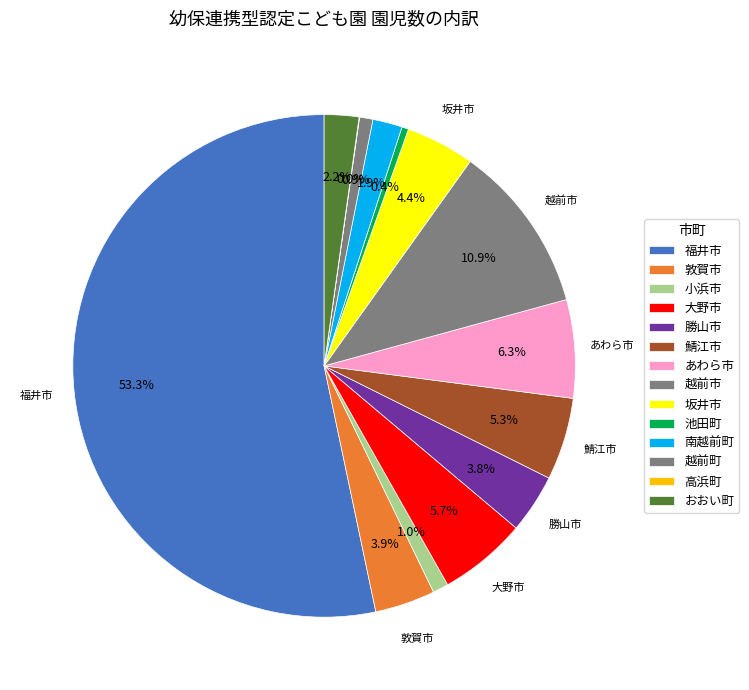

The おおい町 slice represents 1% of the pie. True or false?

False